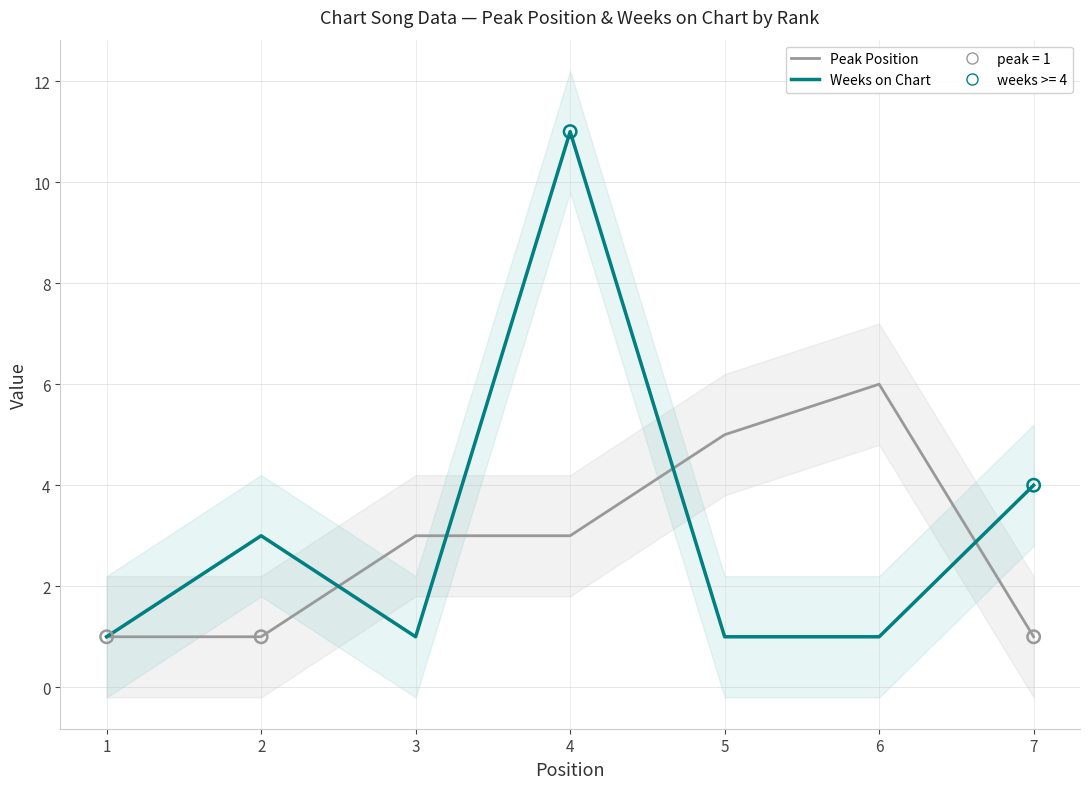

Which series has the widest spread of Y values?

Weeks on Chart